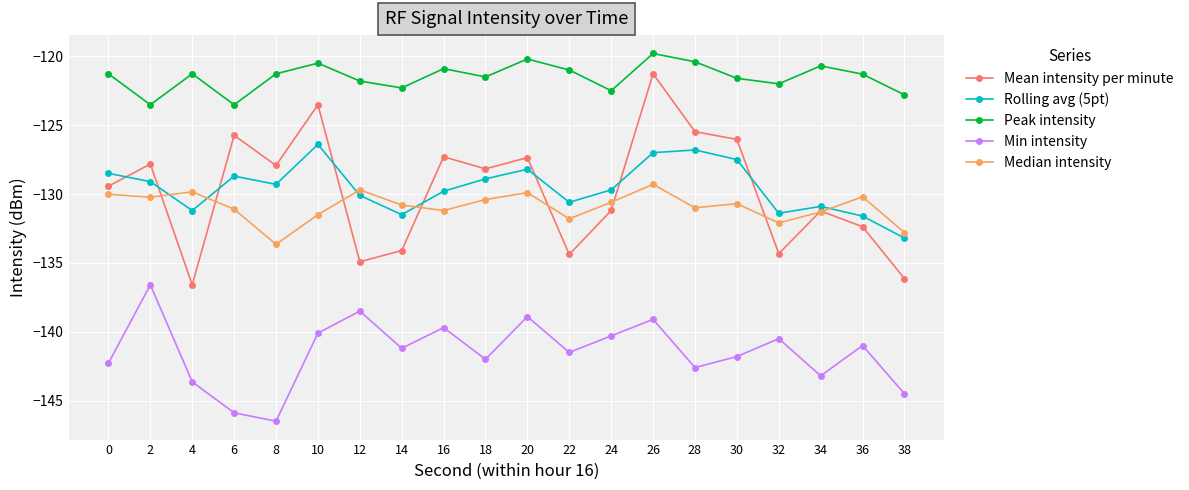

Which series has the largest range (max minus min)?

Mean intensity per minute